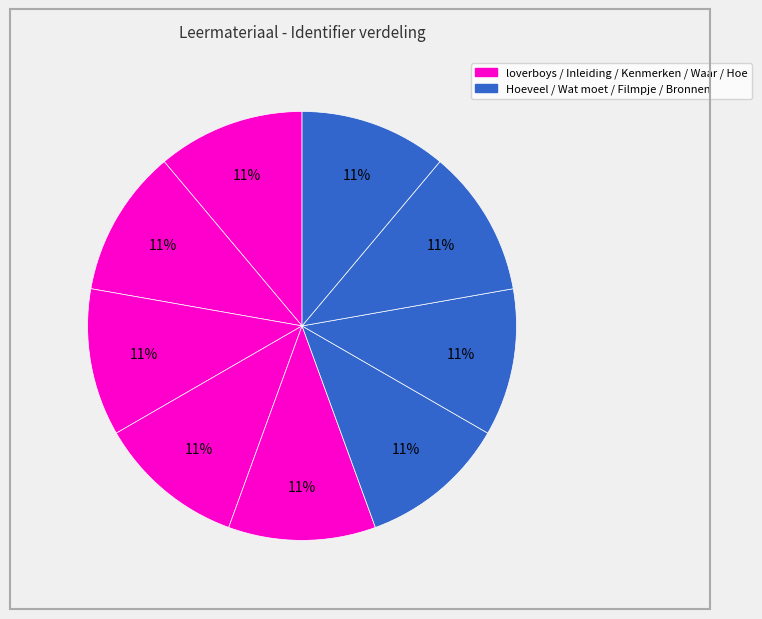

Count the number of slices in the pie.

9